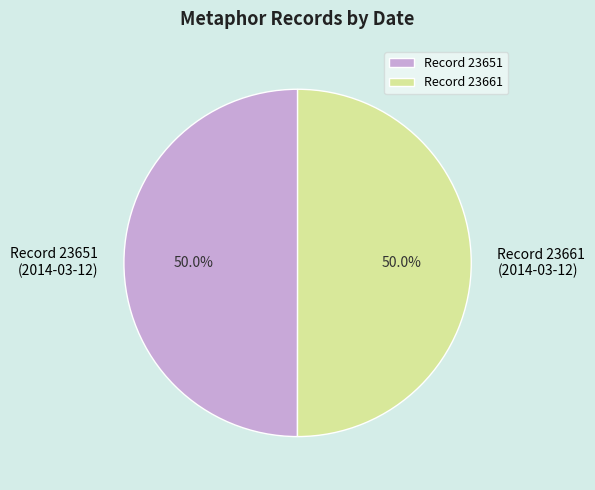

What is the ratio of the value at Record 23661 to the value at Record 23651?

1.0